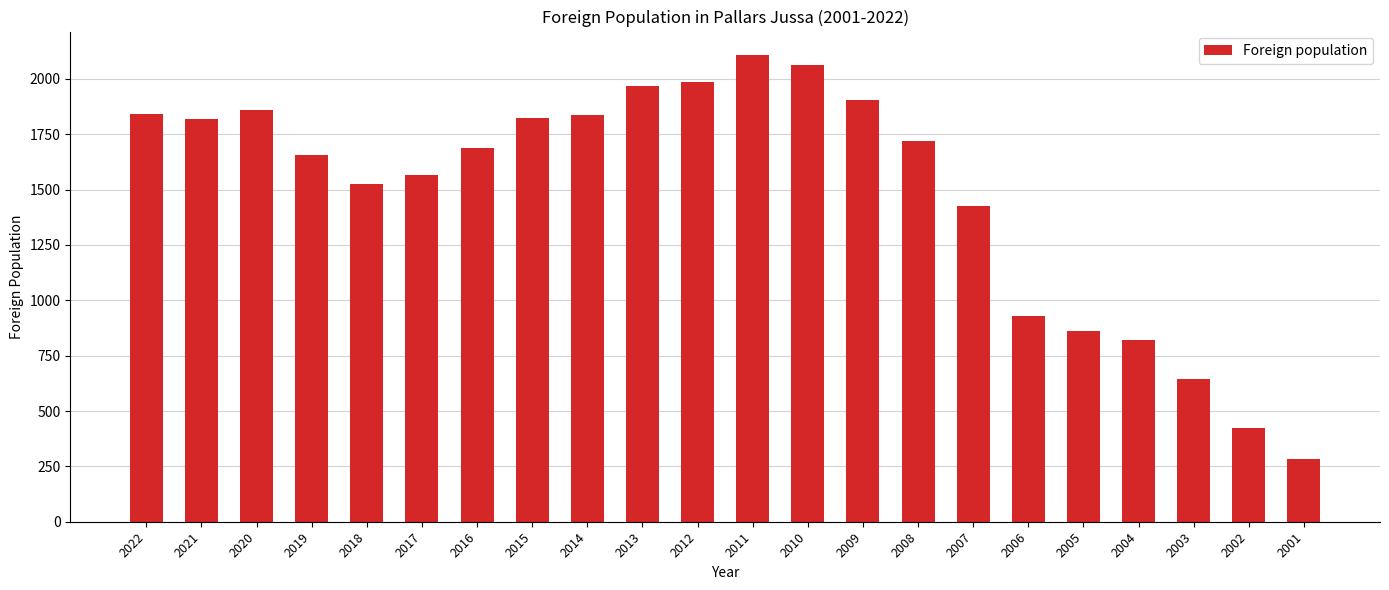

What is the sum of all values?

32748